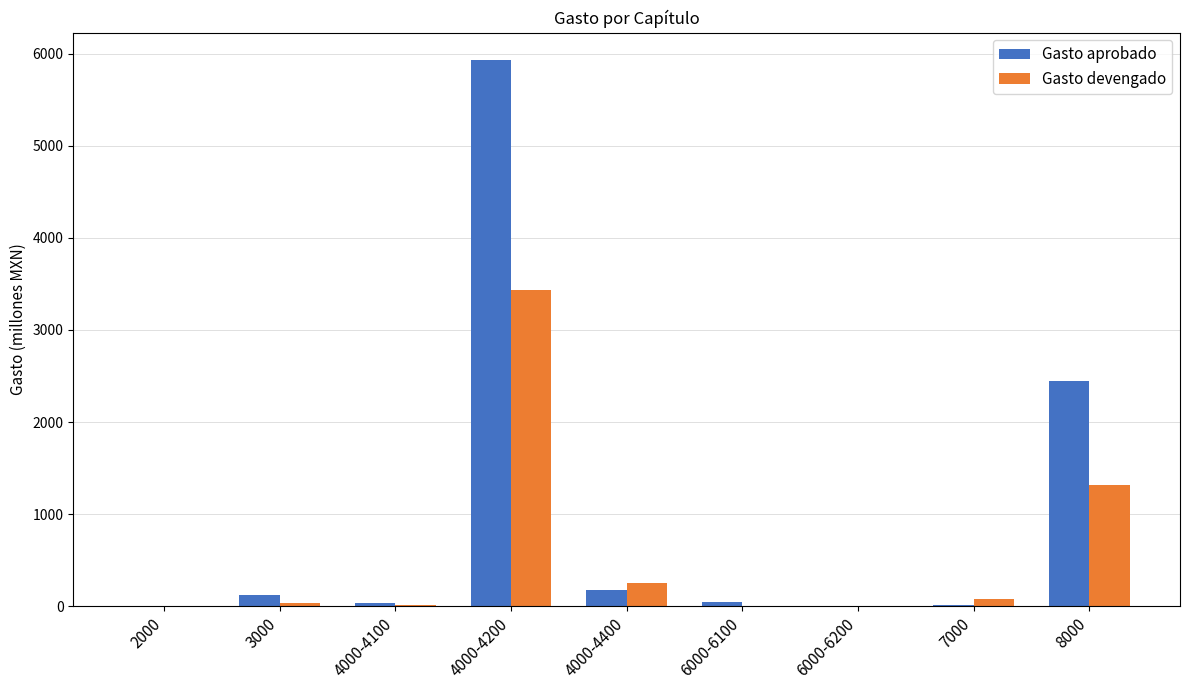

Which series changed the most between 3000 and 4000-4200?

Gasto aprobado